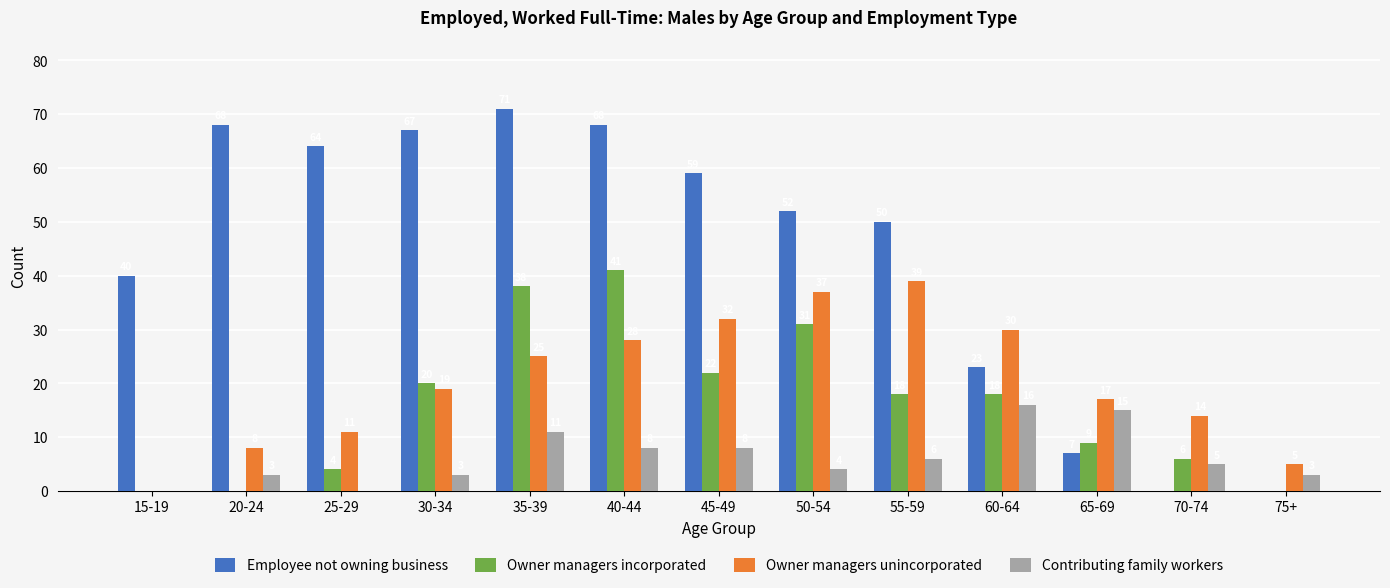

Where is Owner managers incorporated nearest to the value 20?

30-34